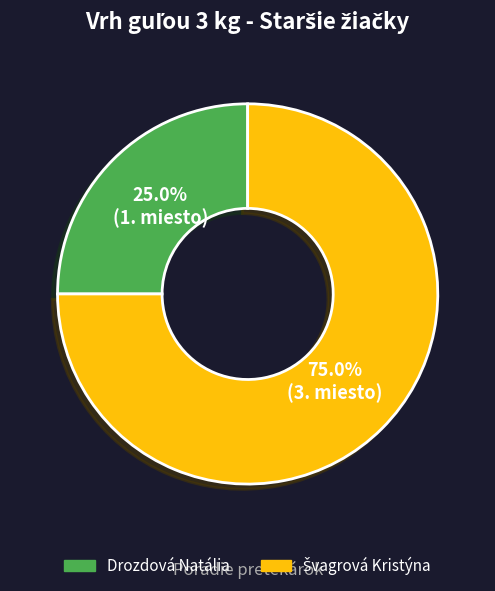

Does Drozdová Natália account for over 50% of the chart?

No